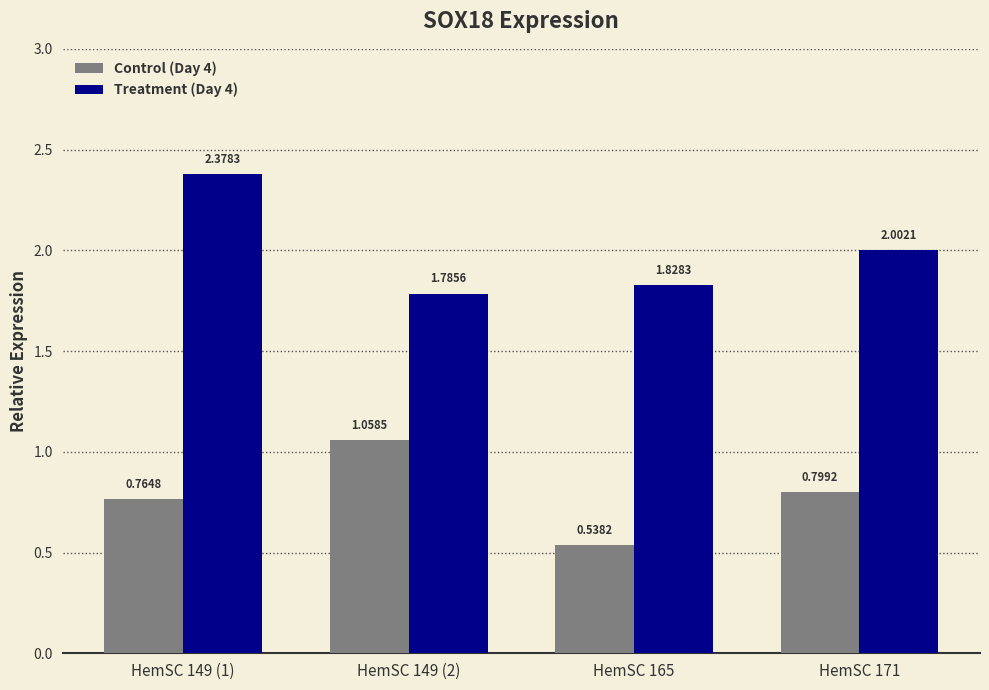

List the series in order of their peak value, highest first.

Treatment (Day 4), Control (Day 4)